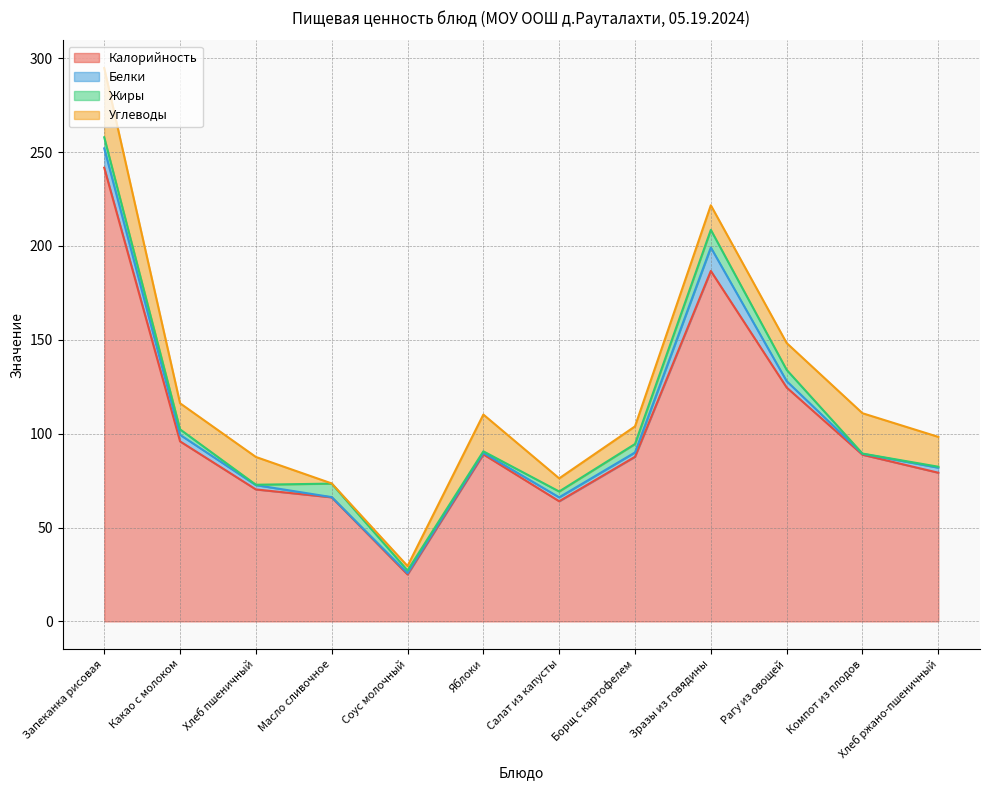

At which label does Калорийность reach its peak?

Запеканка рисовая